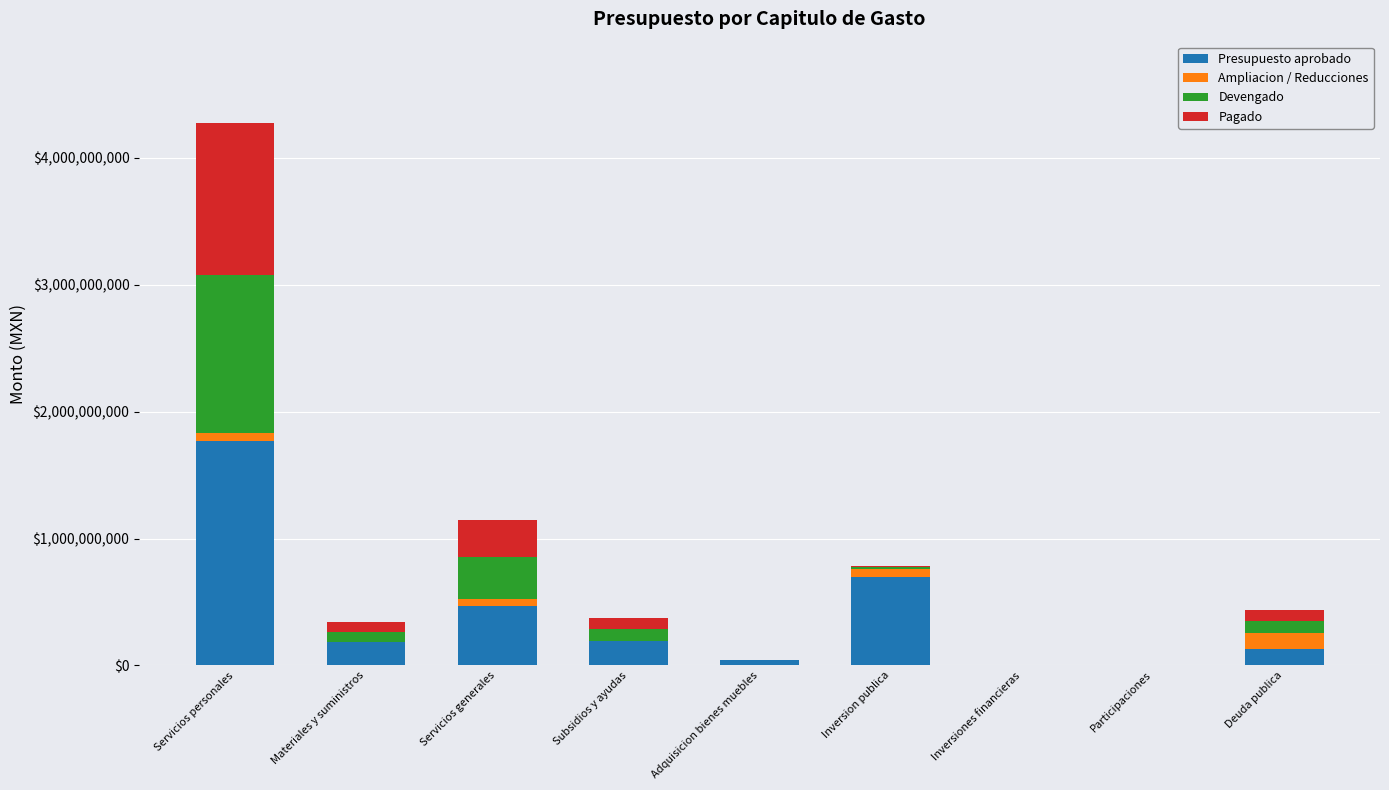

Where is Presupuesto aprobado nearest to the value 885086919?

Inversion publica